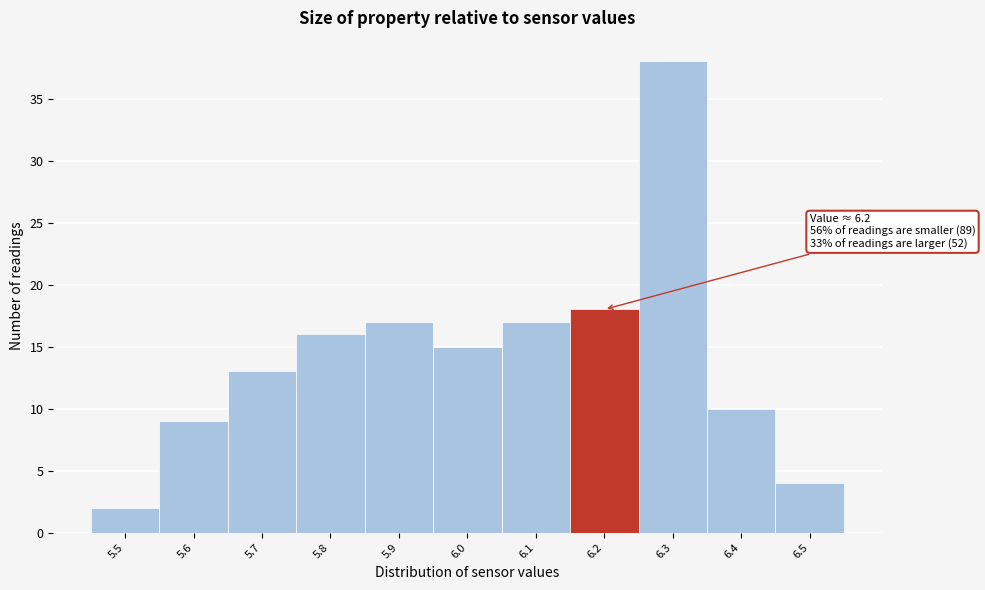

Over which range of the x-axis is the bar tallest?

6.25 to 6.35